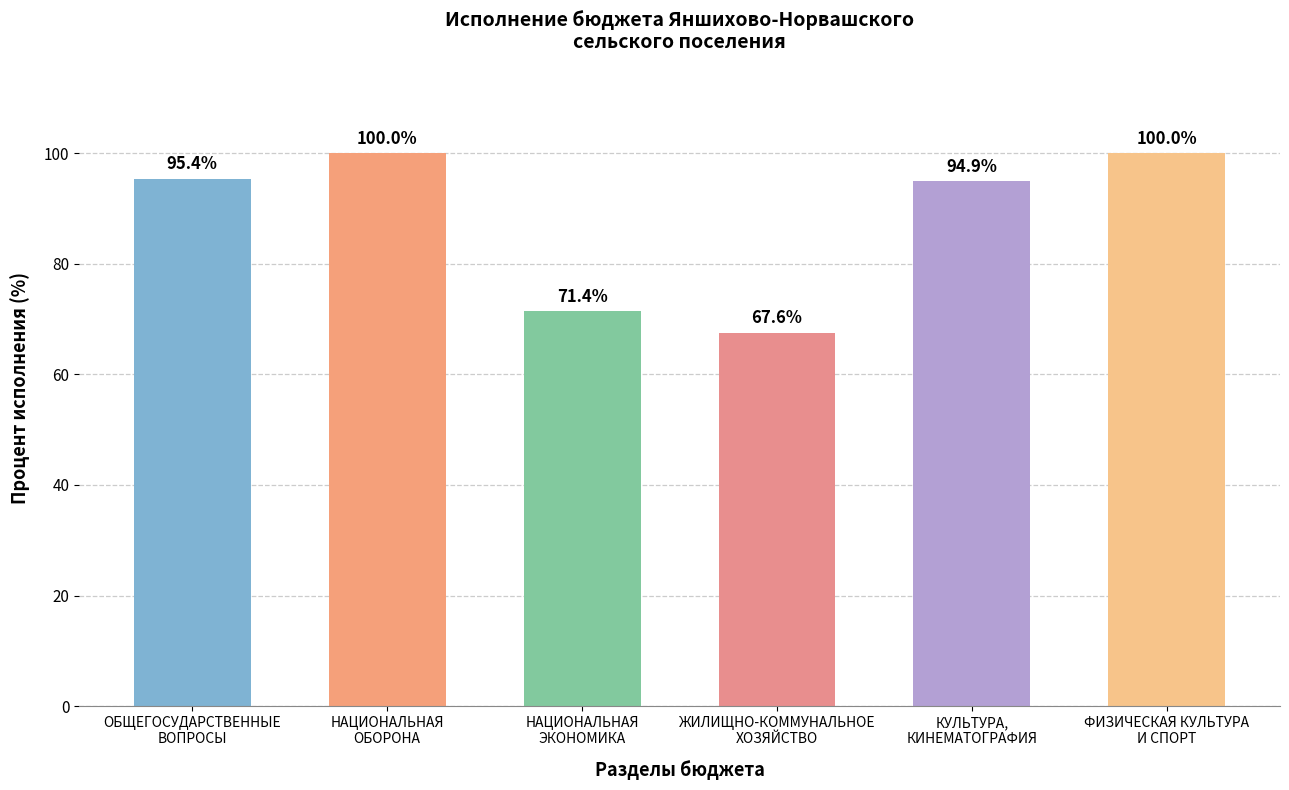

At which category does the chart reach its minimum across all series?

ЖИЛИЩНО-КОММУНАЛЬНОЕ
ХОЗЯЙСТВО